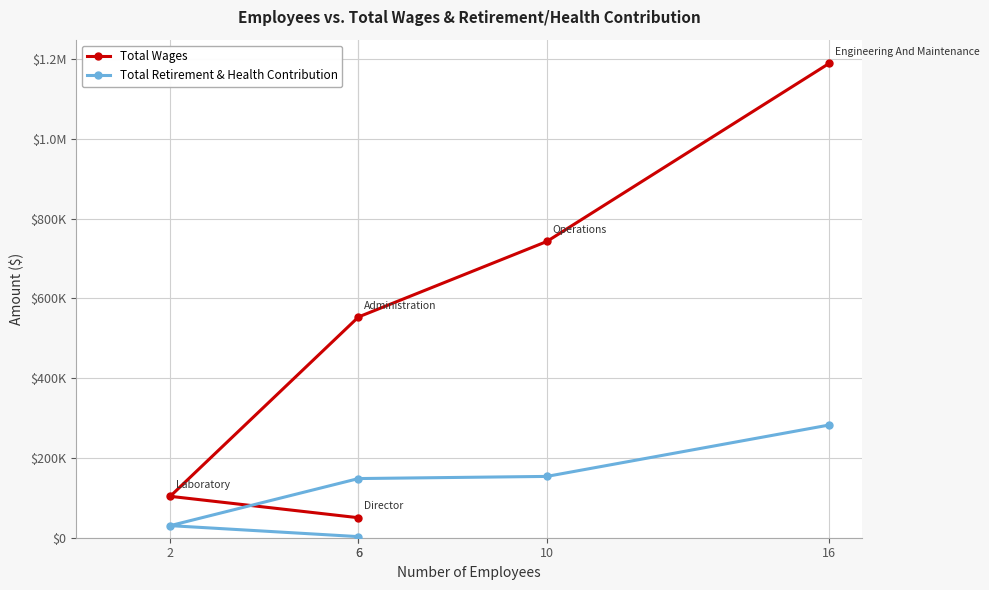

Is it true that Total Retirement & Health Contribution equals 84446 at 10?

False